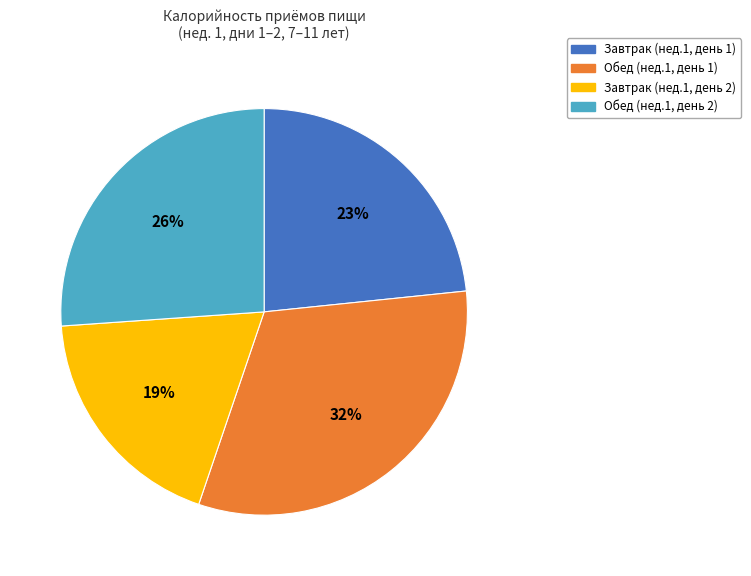

To the nearest percent, what is the average slice percentage?

25%